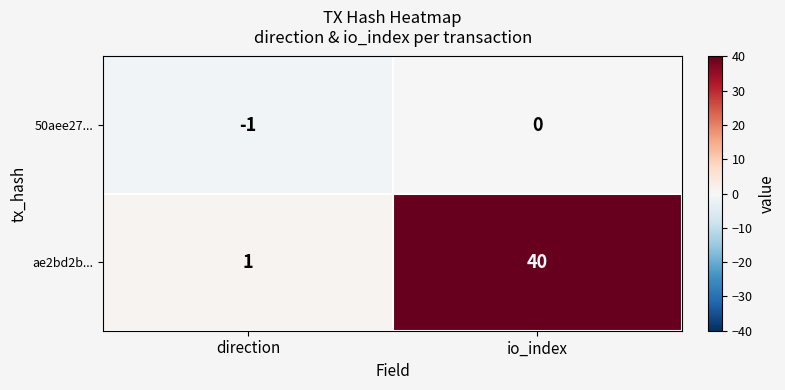

Which label corresponds to the largest value in the chart?

io_index